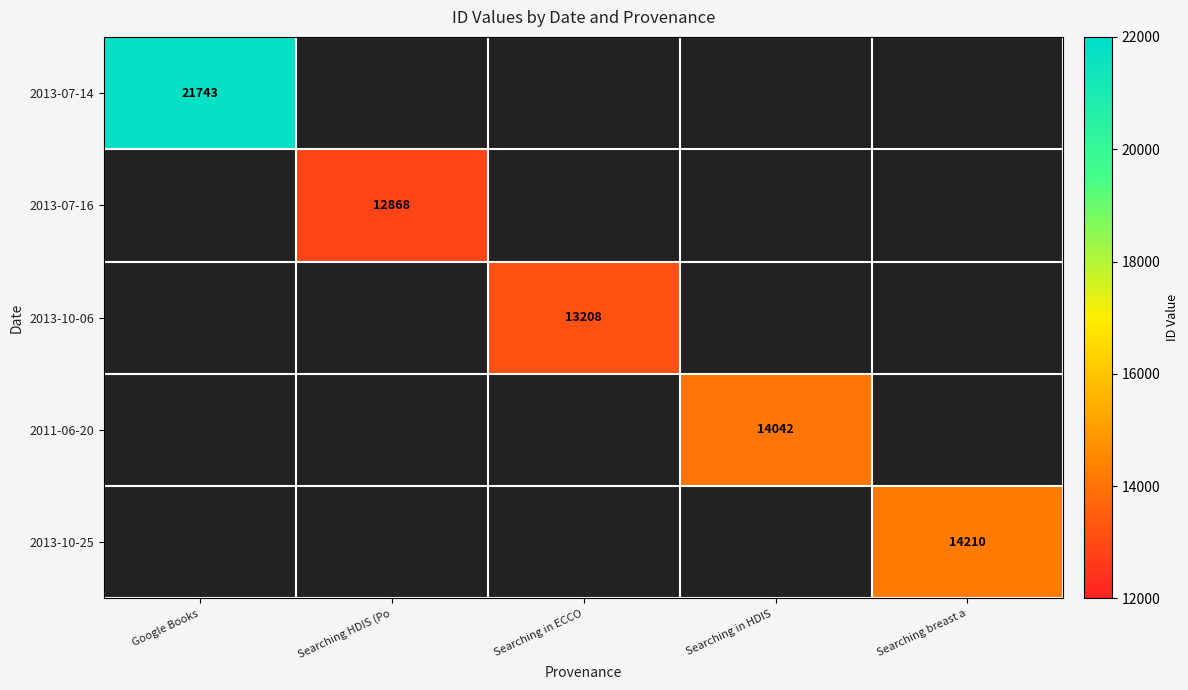

True or false: 2011-06-20 has a value of 14042 at Searching in HDIS .

True